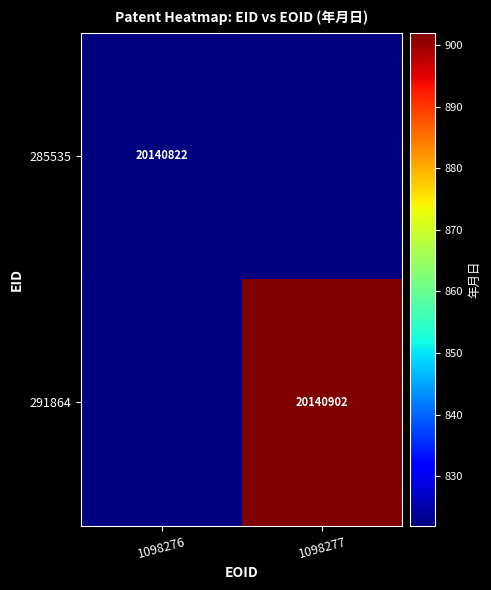

Is the value of 291864 at 1098277 greater than the value of 285535 at 1098276?

Yes